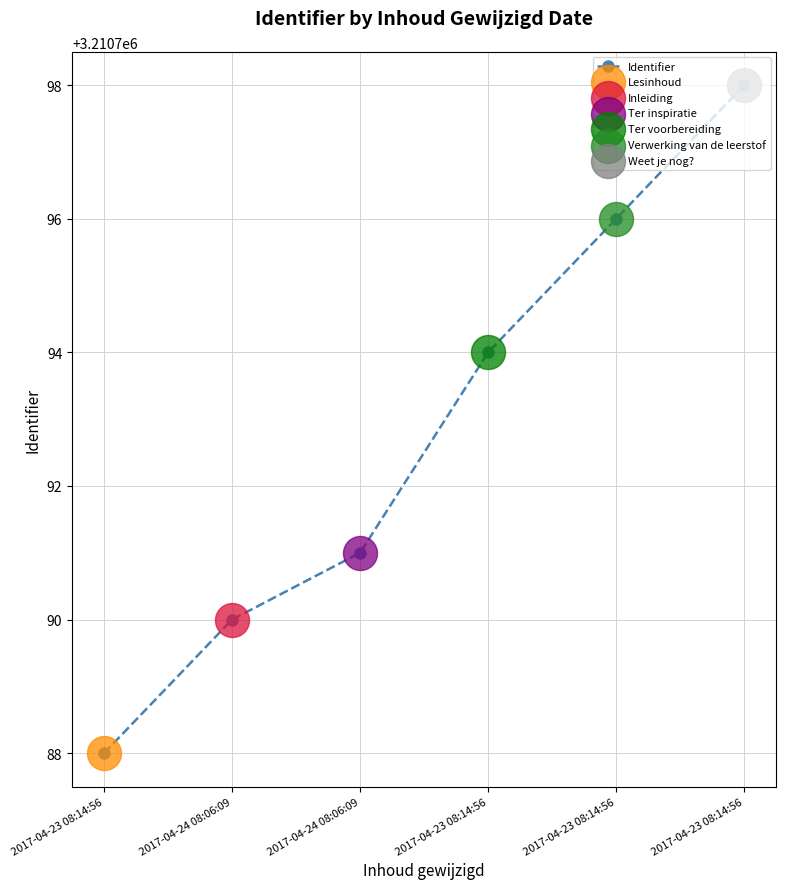

How many data points are less than 3210794?

3